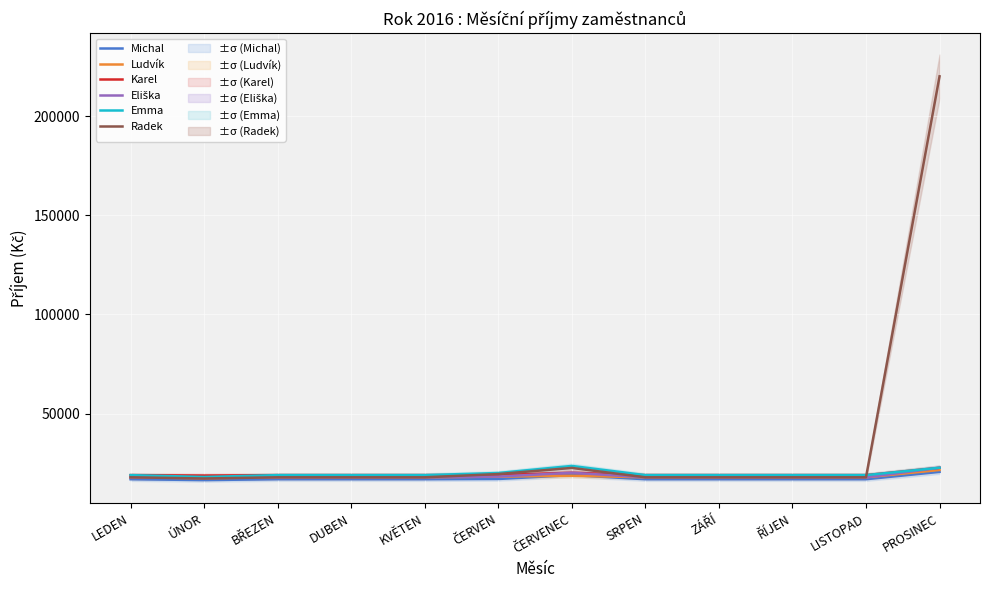

True or false: Ludvík and Eliška cross at least once.

False